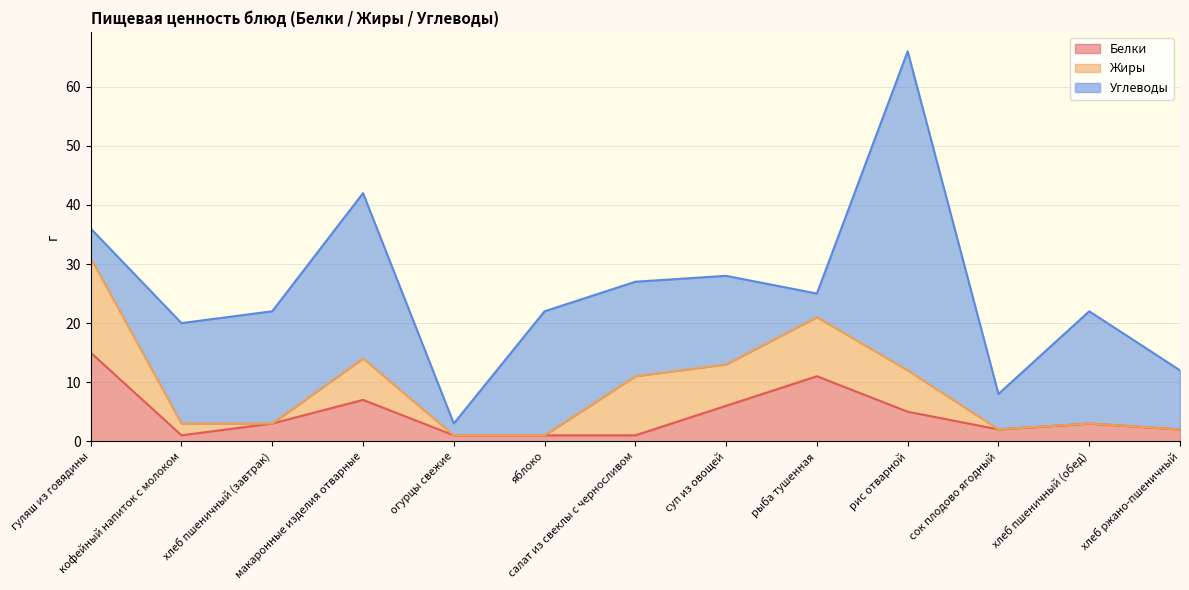

Reading right to left, transcribe all the data shown in this chart.

Белки: 2	3	2	5	11	6	1	1	1	7	3	1	15
Жиры: 0	0	0	7	10	7	10	0	0	7	0	2	16
Углеводы: 10	19	6	54	4	15	16	21	2	28	19	17	5